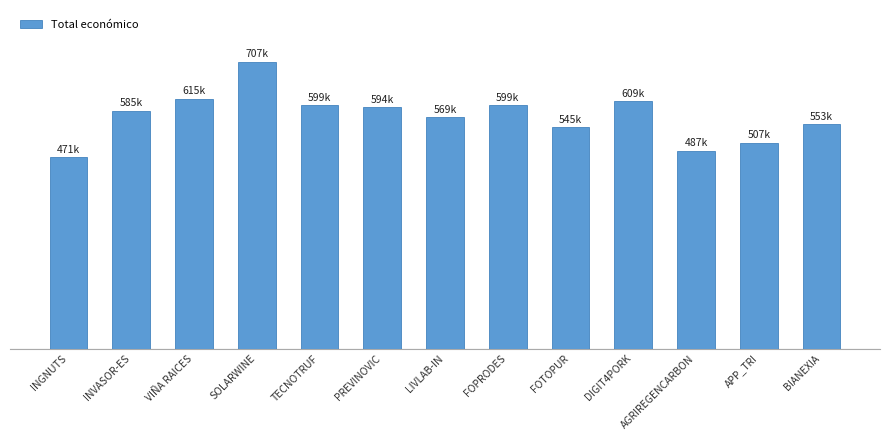

What is the label of the 9th bar from the left?

FOTOPUR